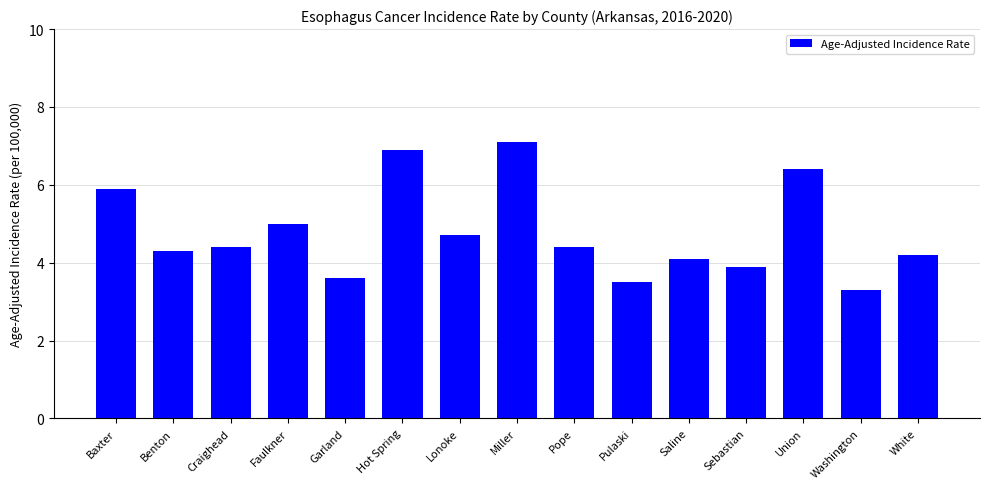

Read the value at Miller.

7.1